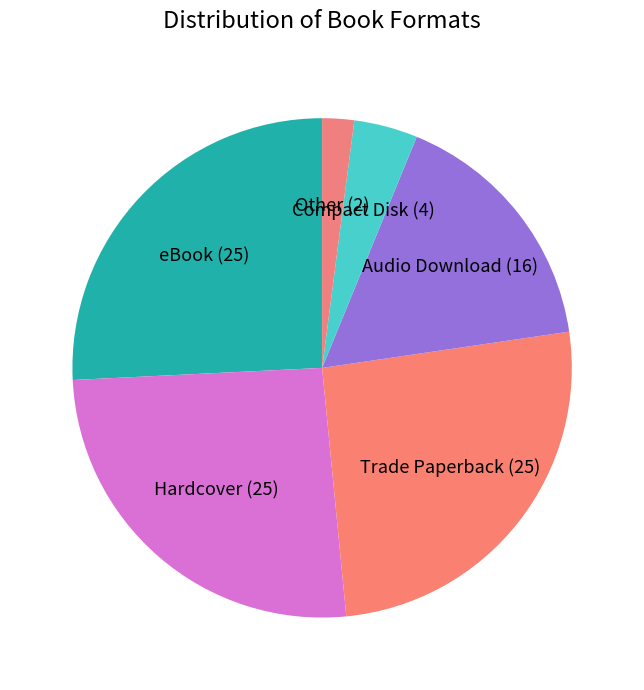

Does Trade Paperback represent more than half of the total?

No